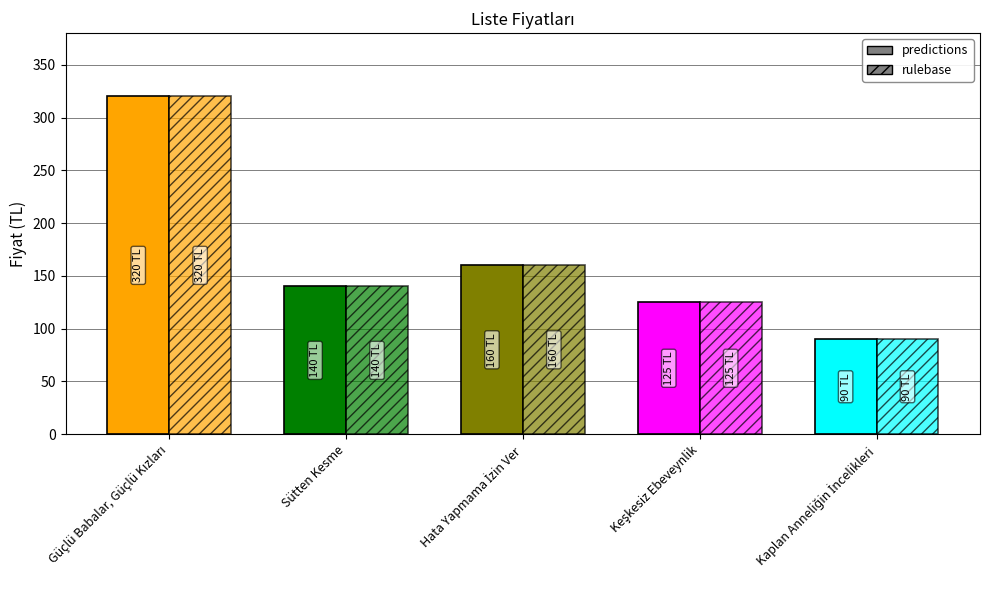

The value of predictions at Hata Yapmama İzin Ver is 160. True or false?

True